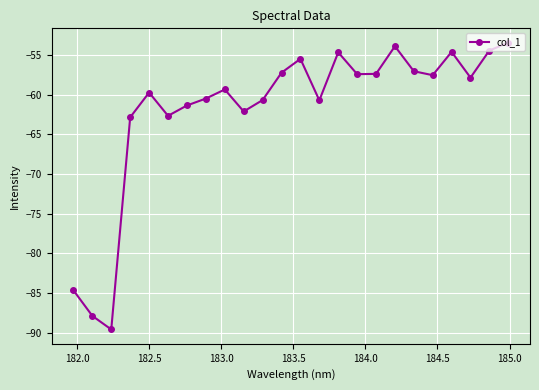

Does the chart have visible grid lines?

Yes